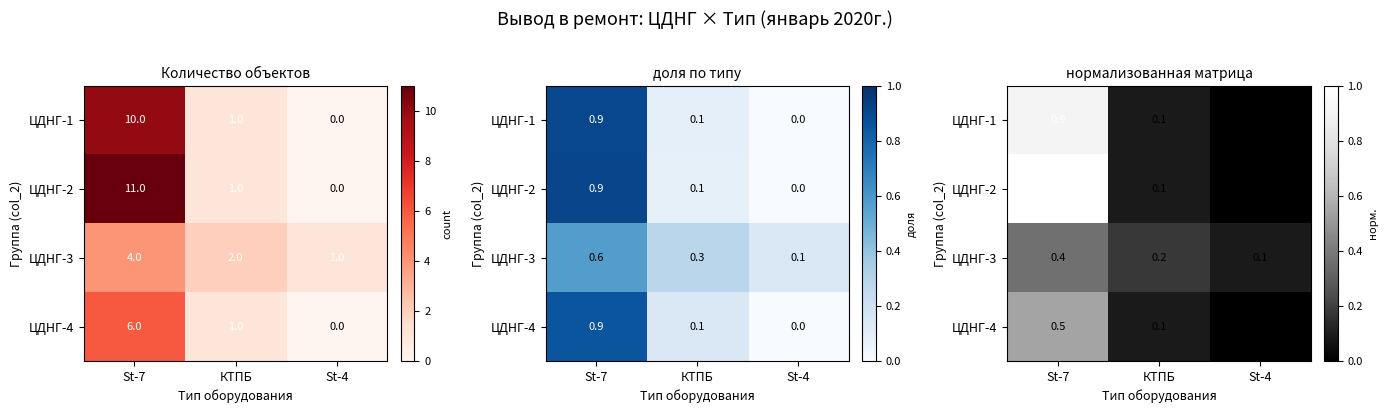

Which series has the widest spread of values?

ЦДНГ-2